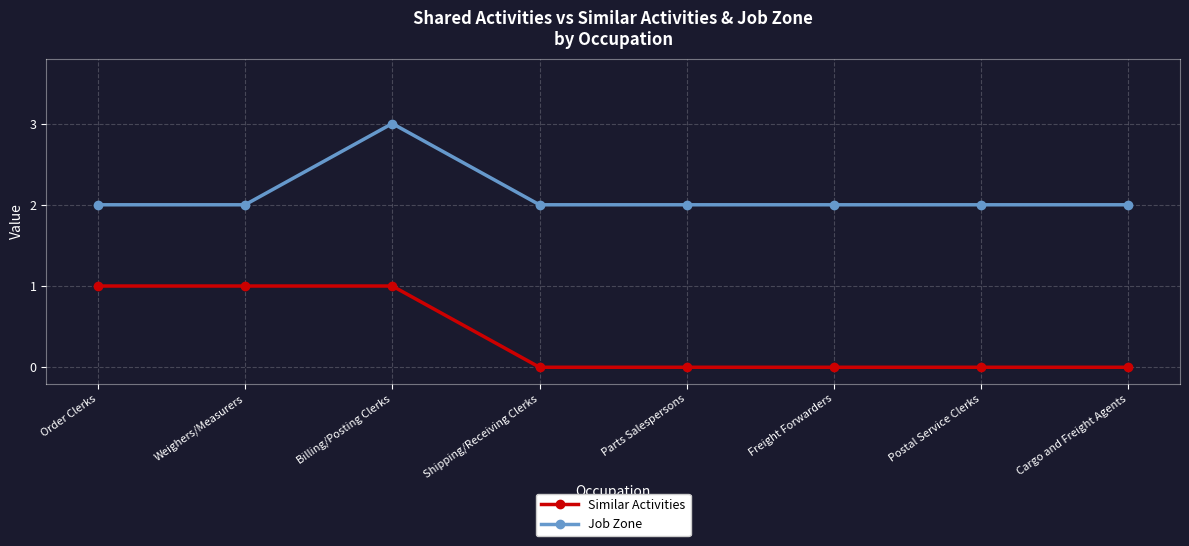

What is the greatest value displayed?

3